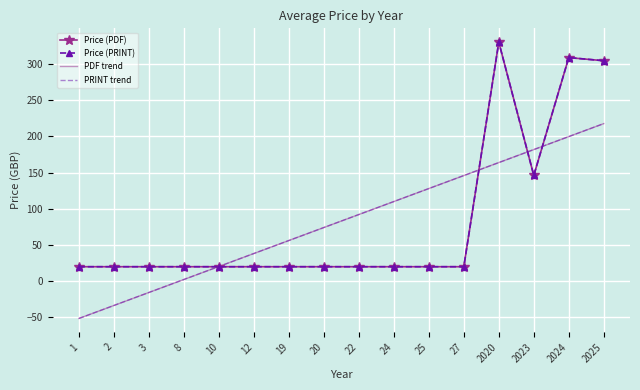

At which label is PRINT trend closest to 83?

20